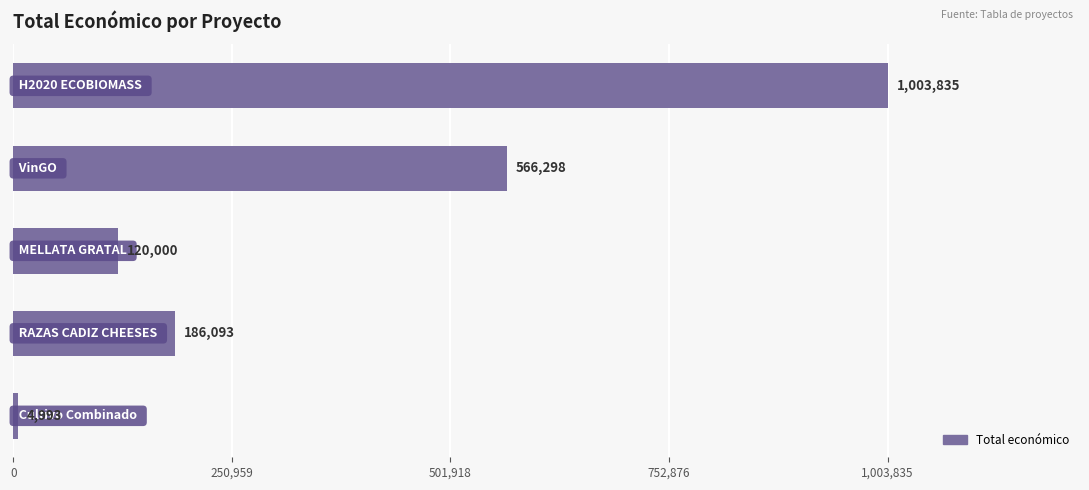

What is the minimum value shown in the chart?

4993